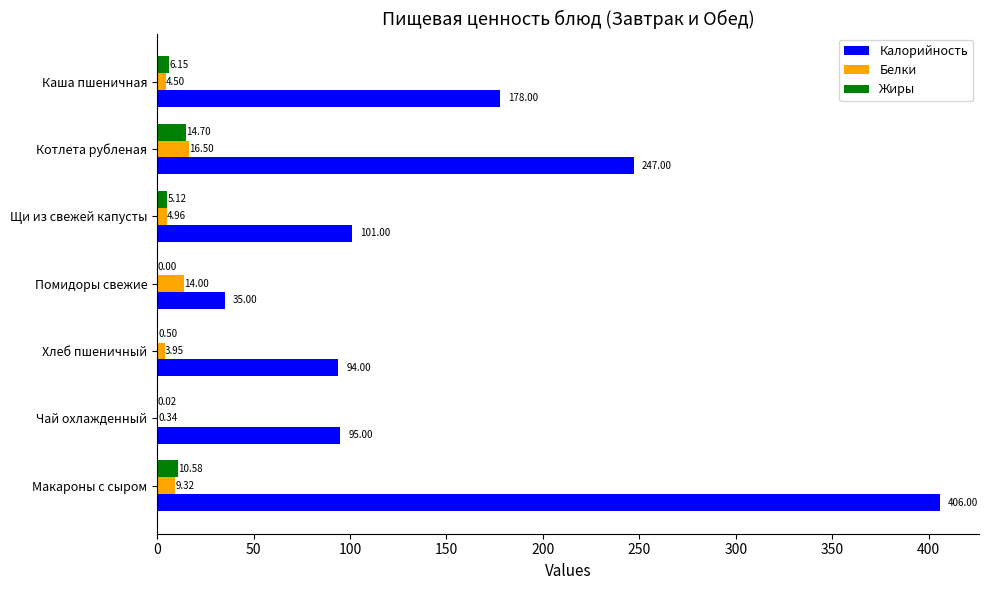

Which series has the largest total across all categories?

Калорийность